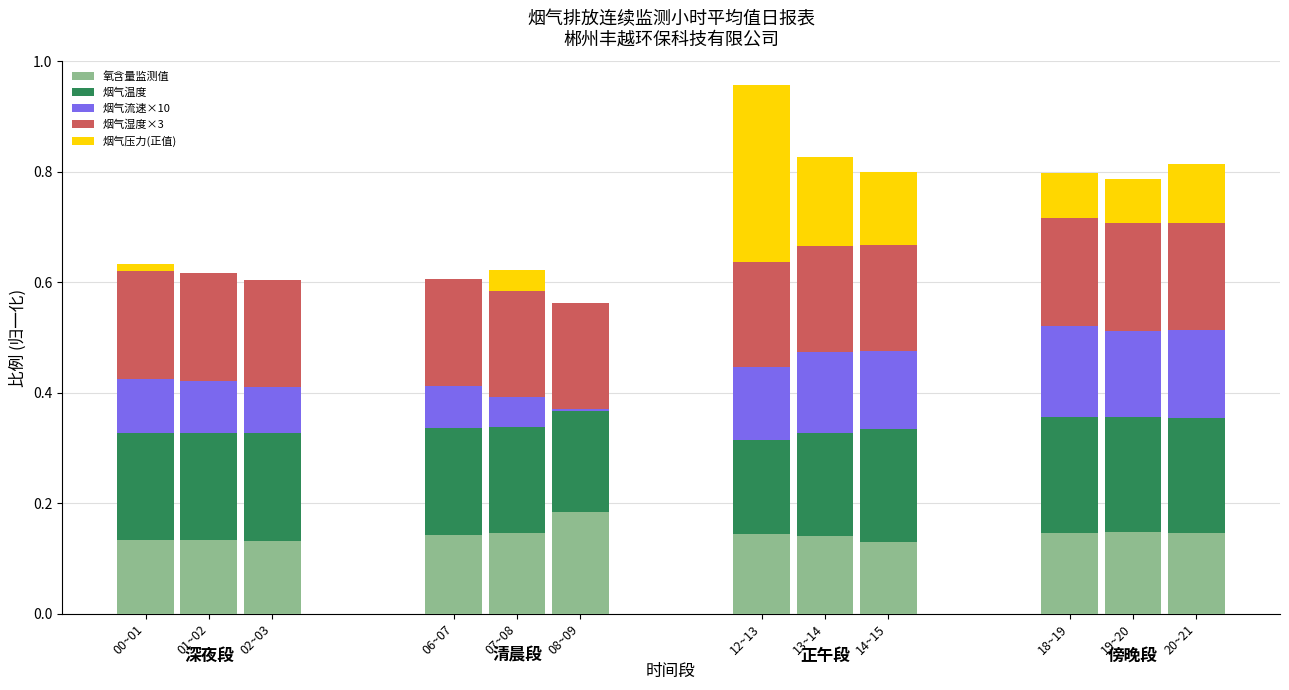

At which category is the sum across all series the highest?

12~13